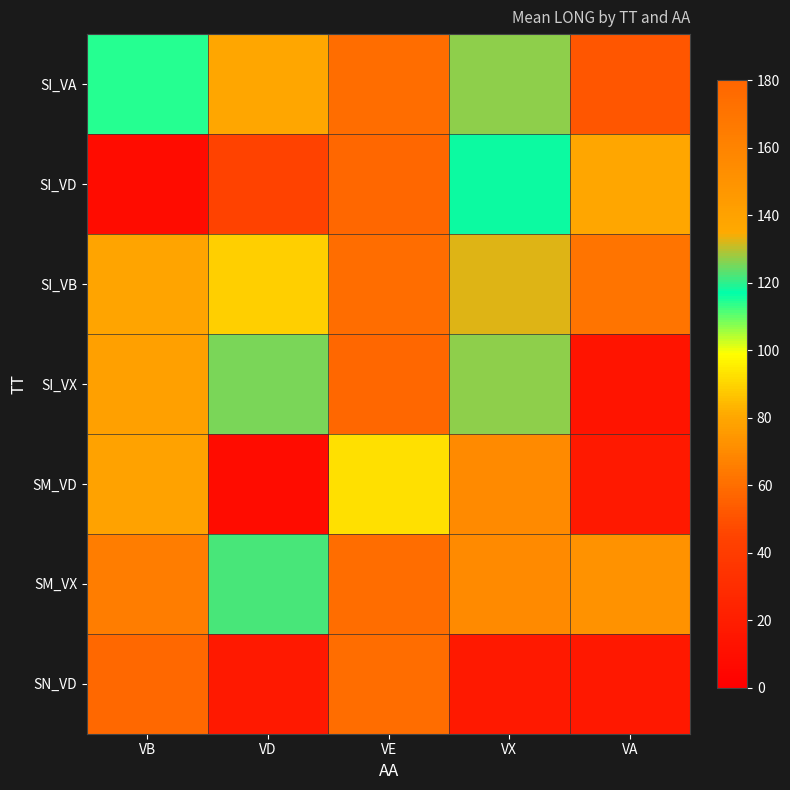

Which label corresponds to the largest value in the chart?

VE